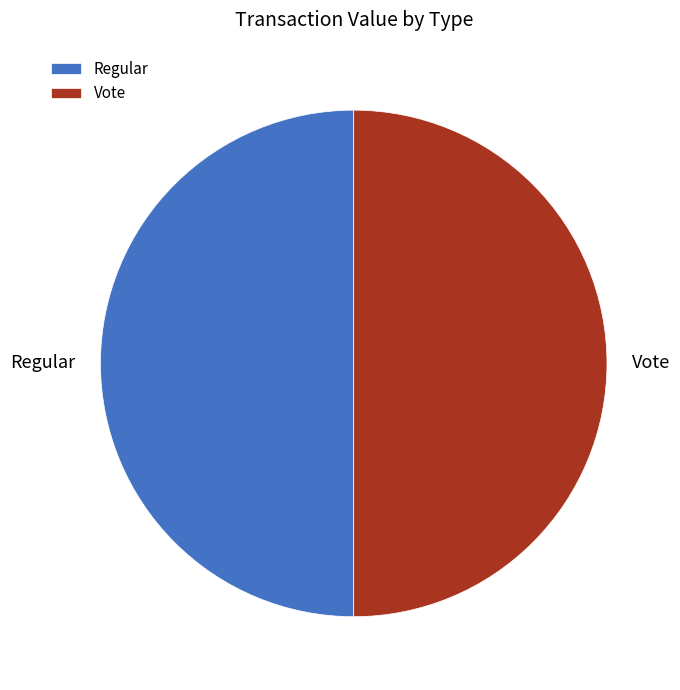

True or false: Regular accounts for 40% of the total.

False